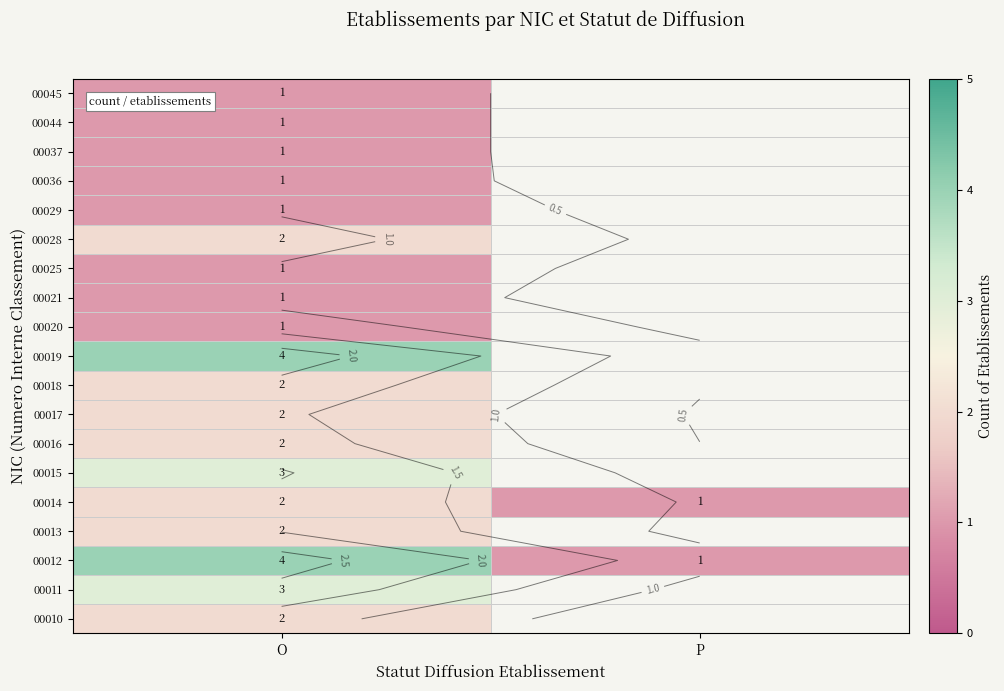

What is the total value across all series at O?

36.0